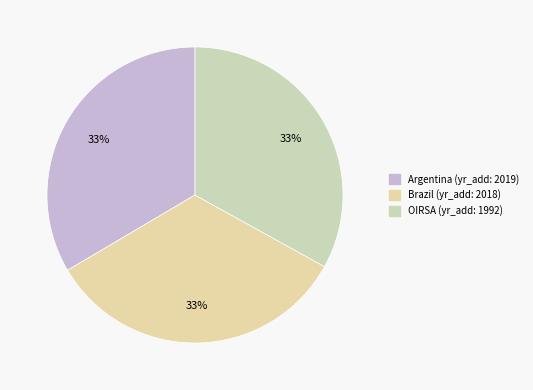

How many segments does this pie chart have?

3